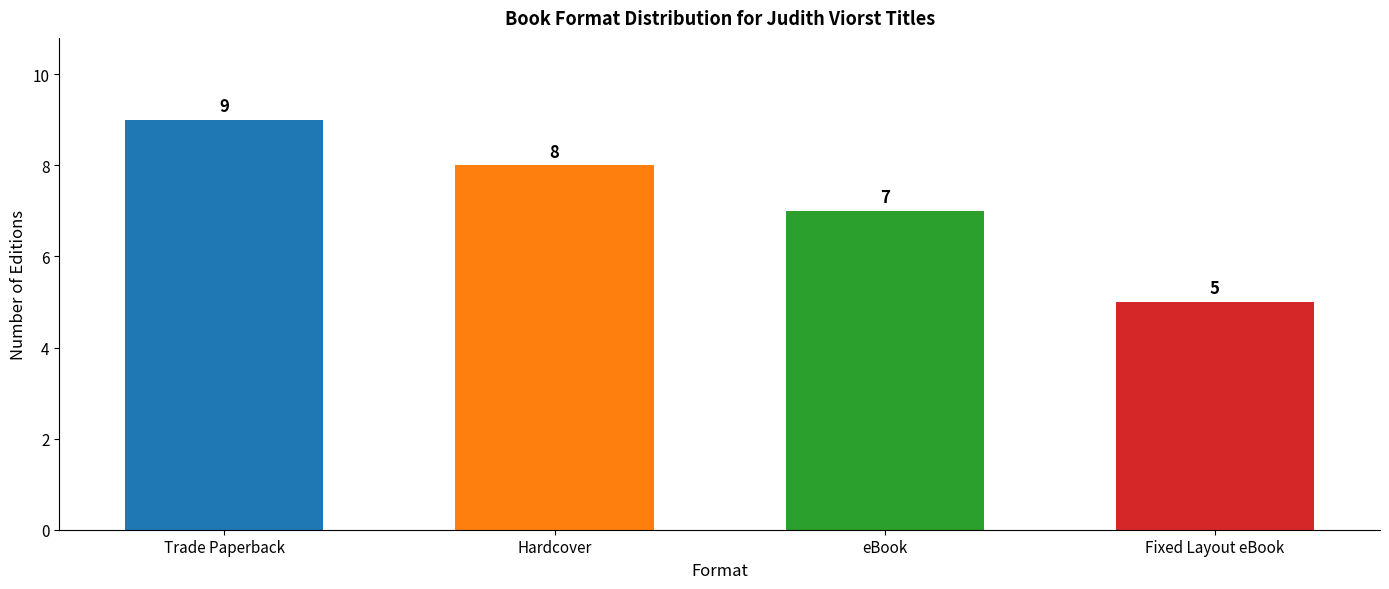

The chart shows a value of 7 at eBook. True or false?

True